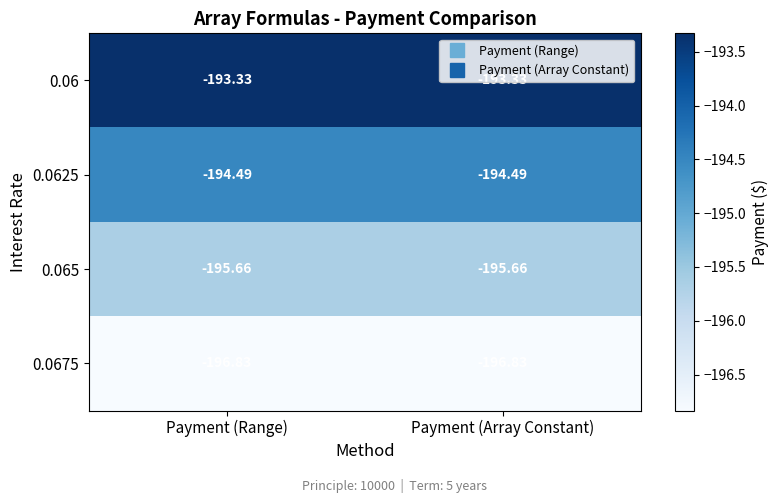

Rank the series at Payment (Range) from lowest to highest value.

0.0675, 0.065, 0.0625, 0.06